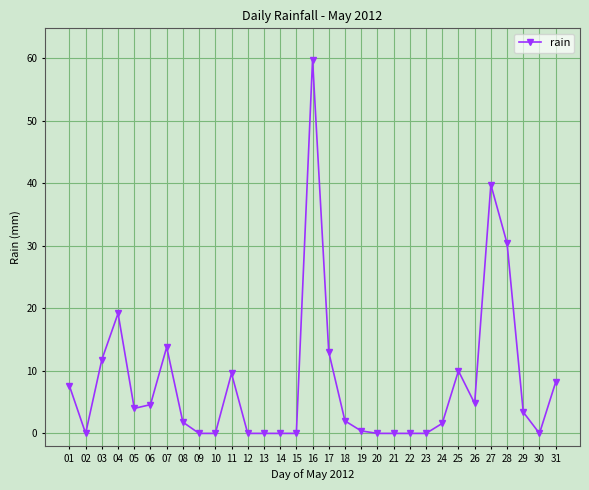

The value at 24 is 1.6. True or false?

True